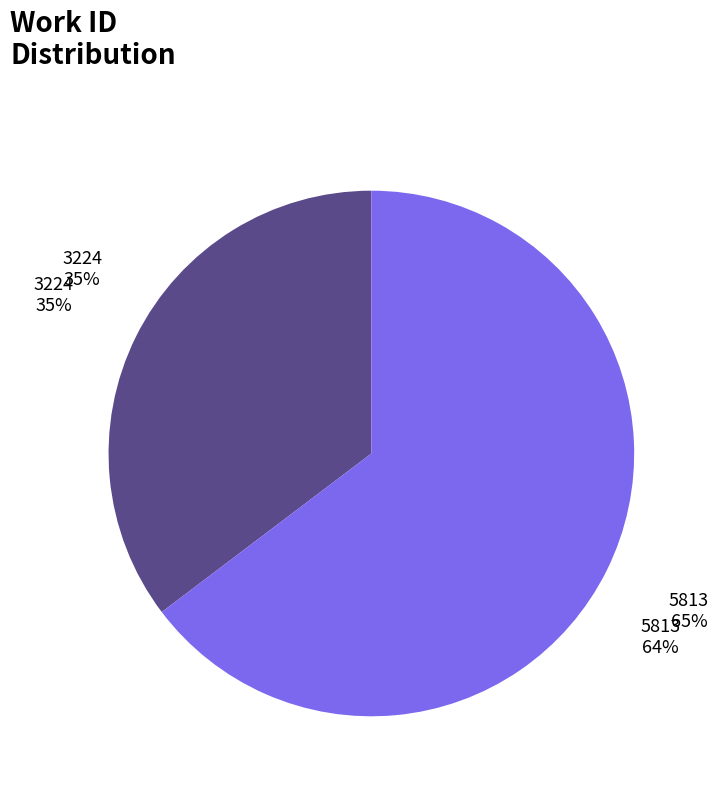

Does any single category account for the majority?

Yes